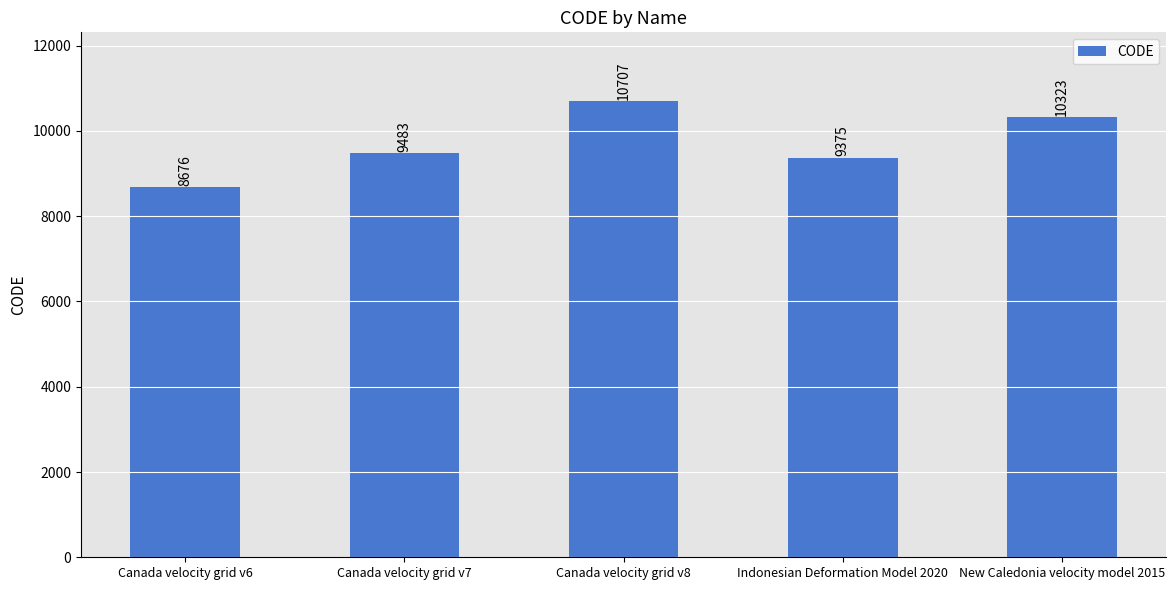

Between New Caledonia velocity model 2015 and Canada velocity grid v6, which is larger?

New Caledonia velocity model 2015